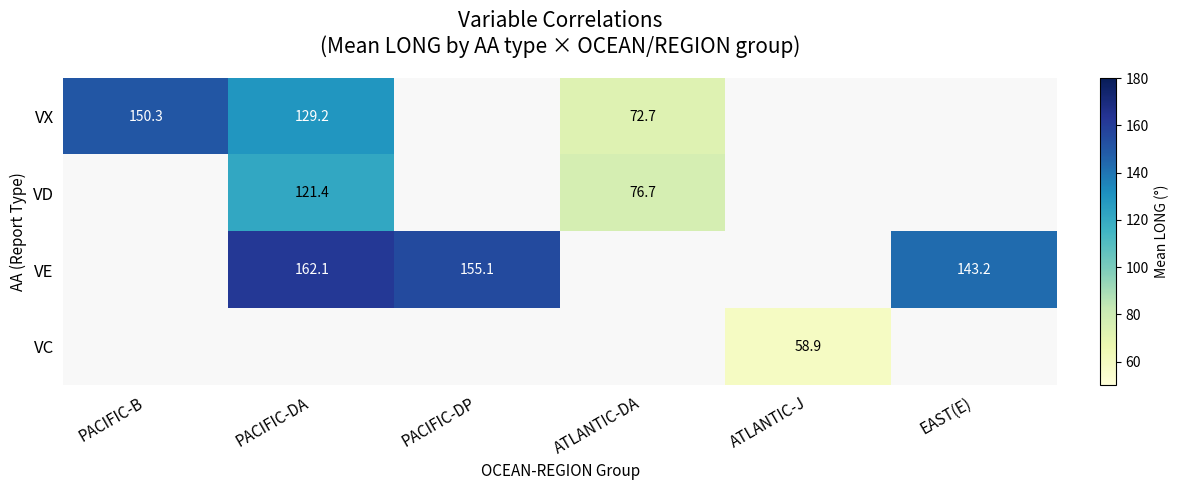

What is the sum of the VX values at PACIFIC-B and ATLANTIC-DA?

223.0